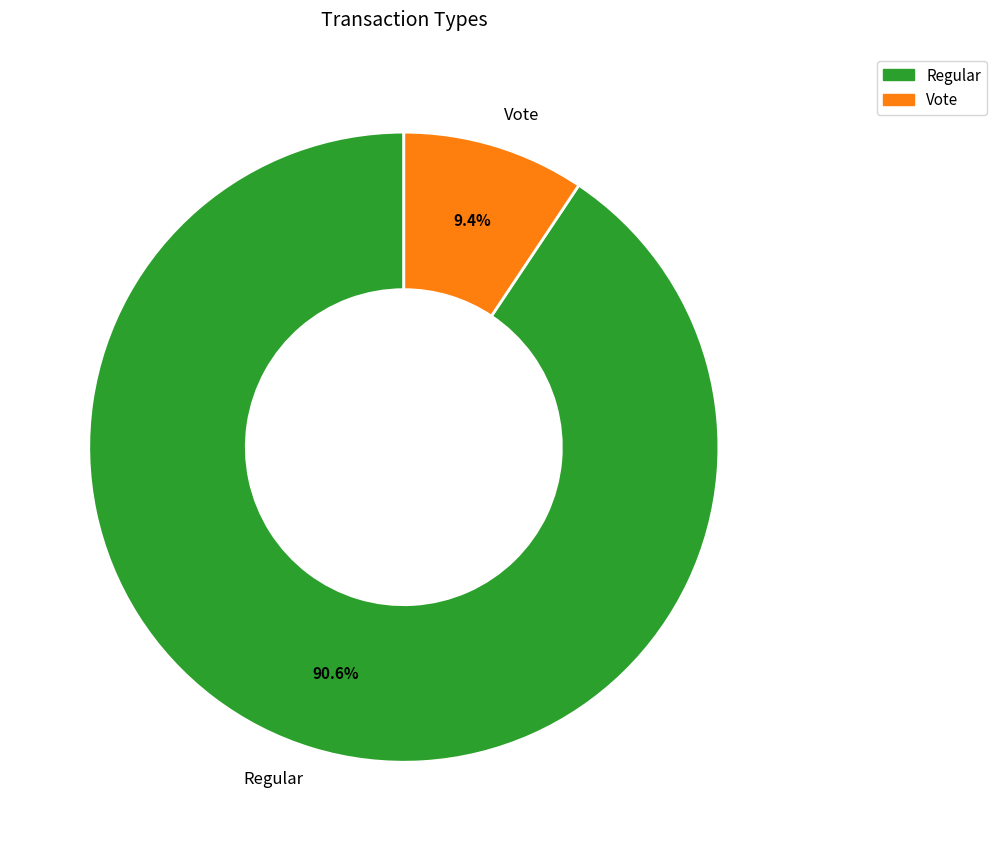

Count the number of slices in the pie.

2